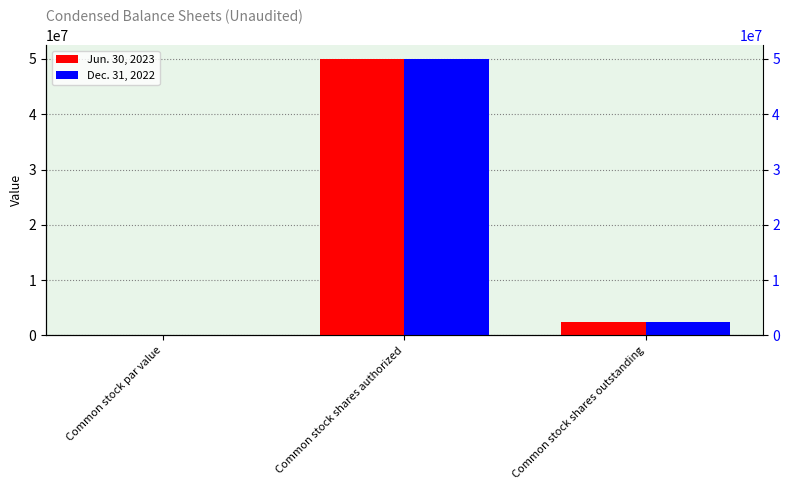

Reading right to left, list all the values displayed in this chart.

Jun. 30, 2023: 2454116	50000000	0
Dec. 31, 2022: 2454116	50000000	0